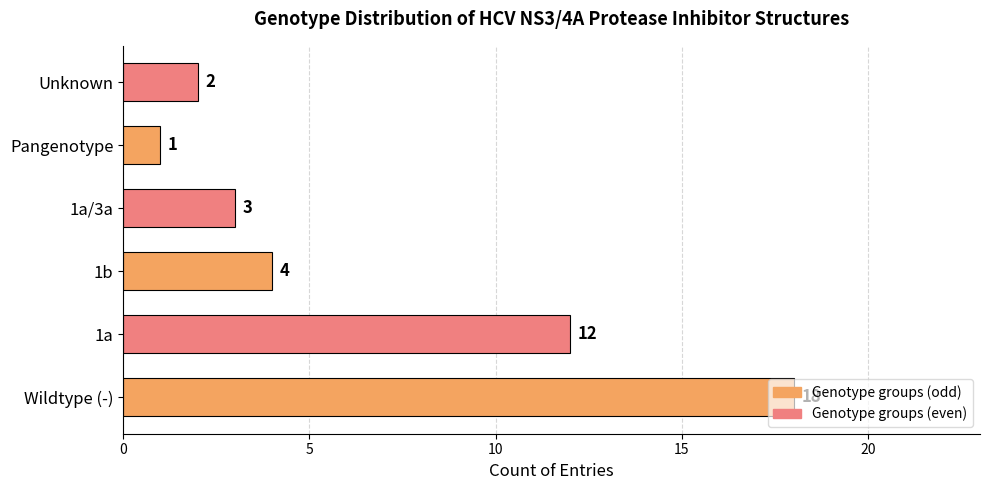

At which category does the chart reach its peak across all series?

Wildtype (-)